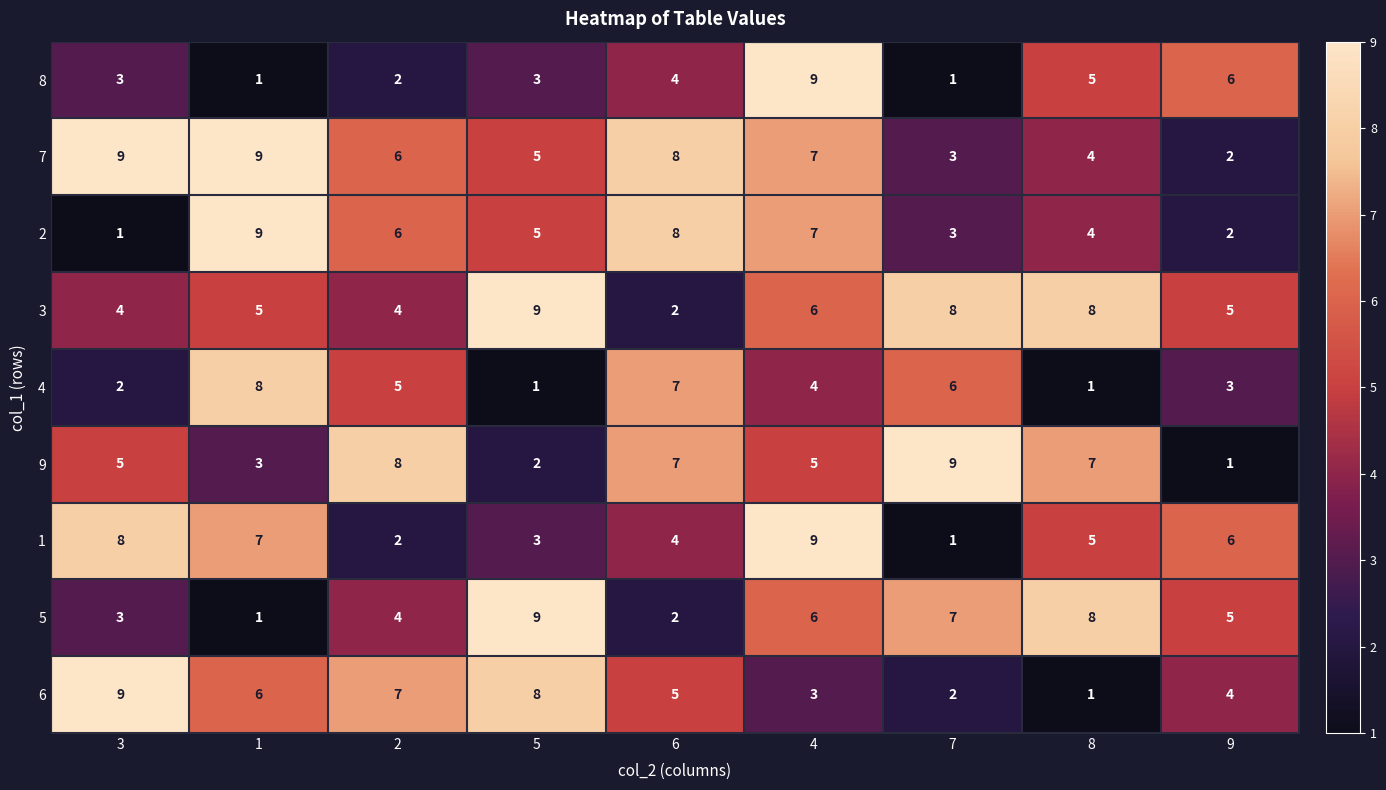

What is the greatest value displayed?

9